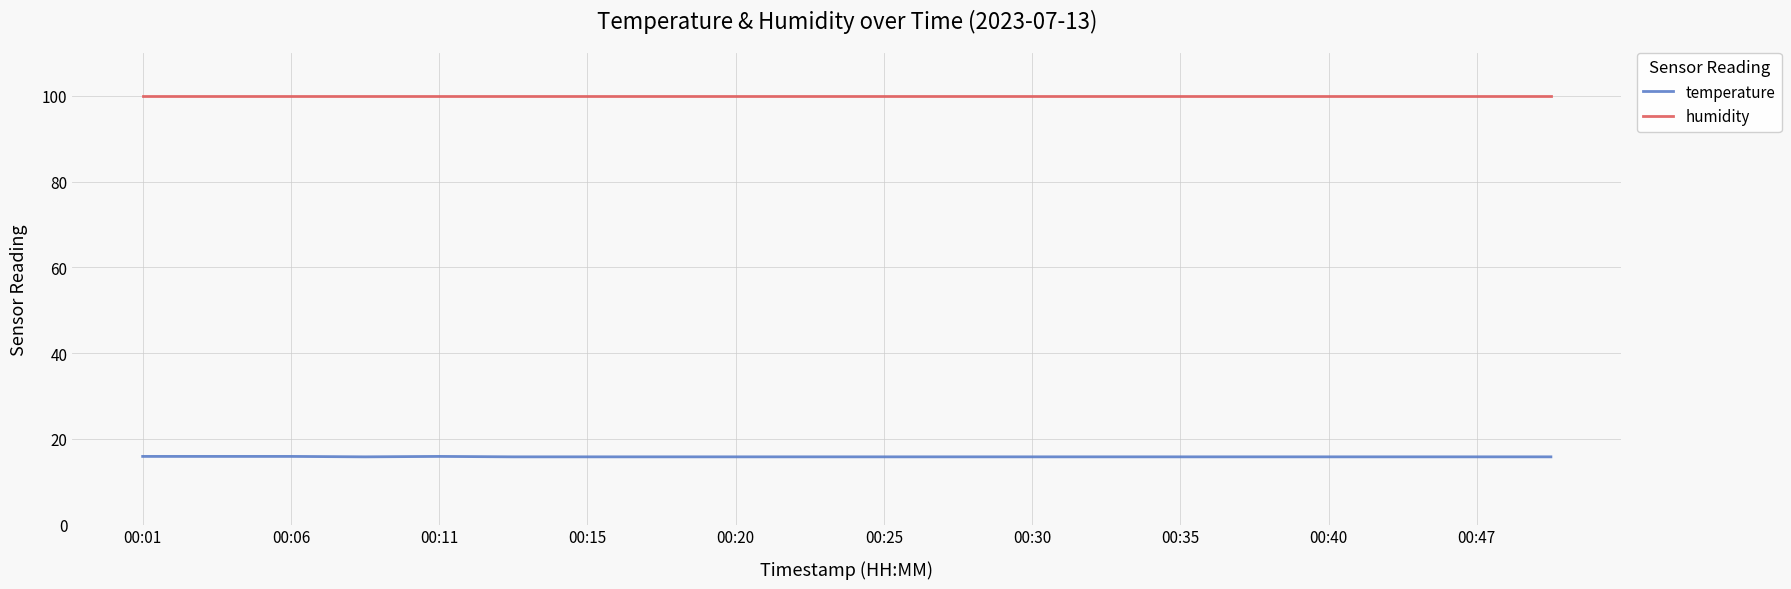

Which series has the largest total across all categories?

humidity